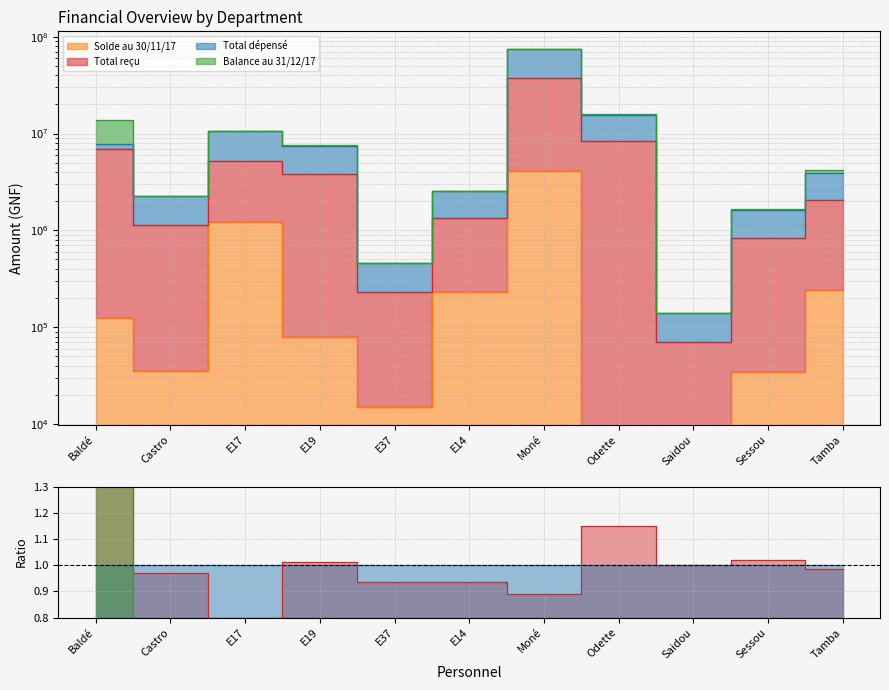

At which category does Total dépensé reach its first local peak?

E17